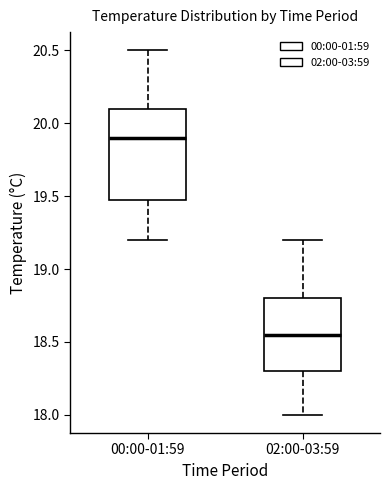

Reading left to right, read every box against the y-axis: the position of its median line, the range the box covers, and the ends of its whiskers. The values are not printed on the chart, so give them approximately, as read against the axis.

00:00-01:59: median 19.90, box 19.50 to 20.10, whiskers 19.20 to 20.50
02:00-03:59: median 18.55, box 18.30 to 18.80, whiskers 18.00 to 19.20